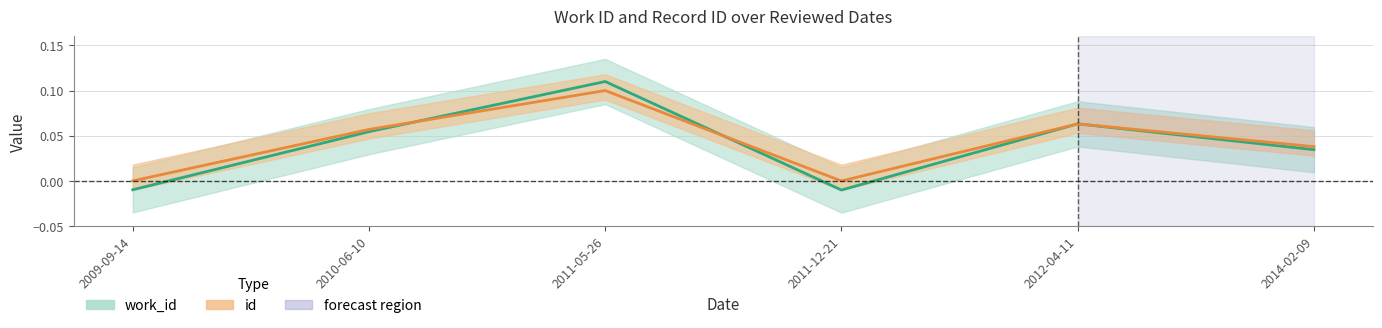

Which series has the widest spread of values?

work_id